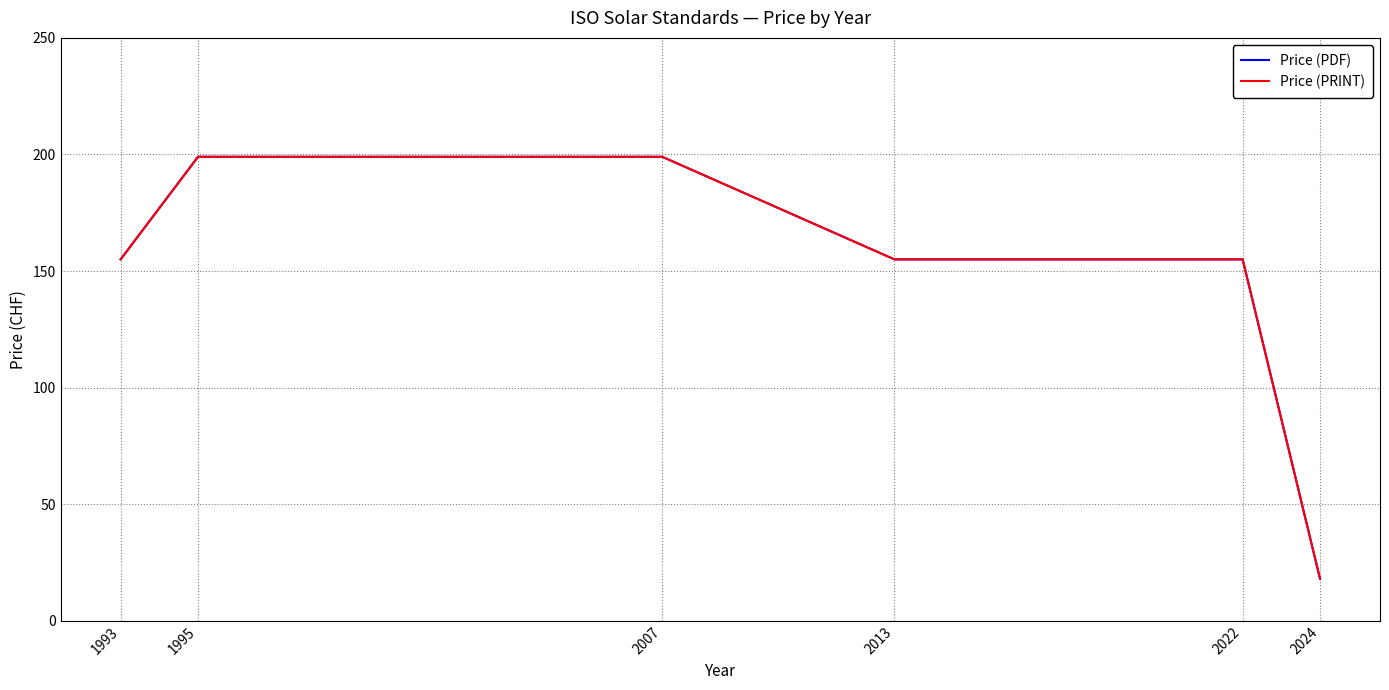

Does the chart display data point markers on the line(s)?

No